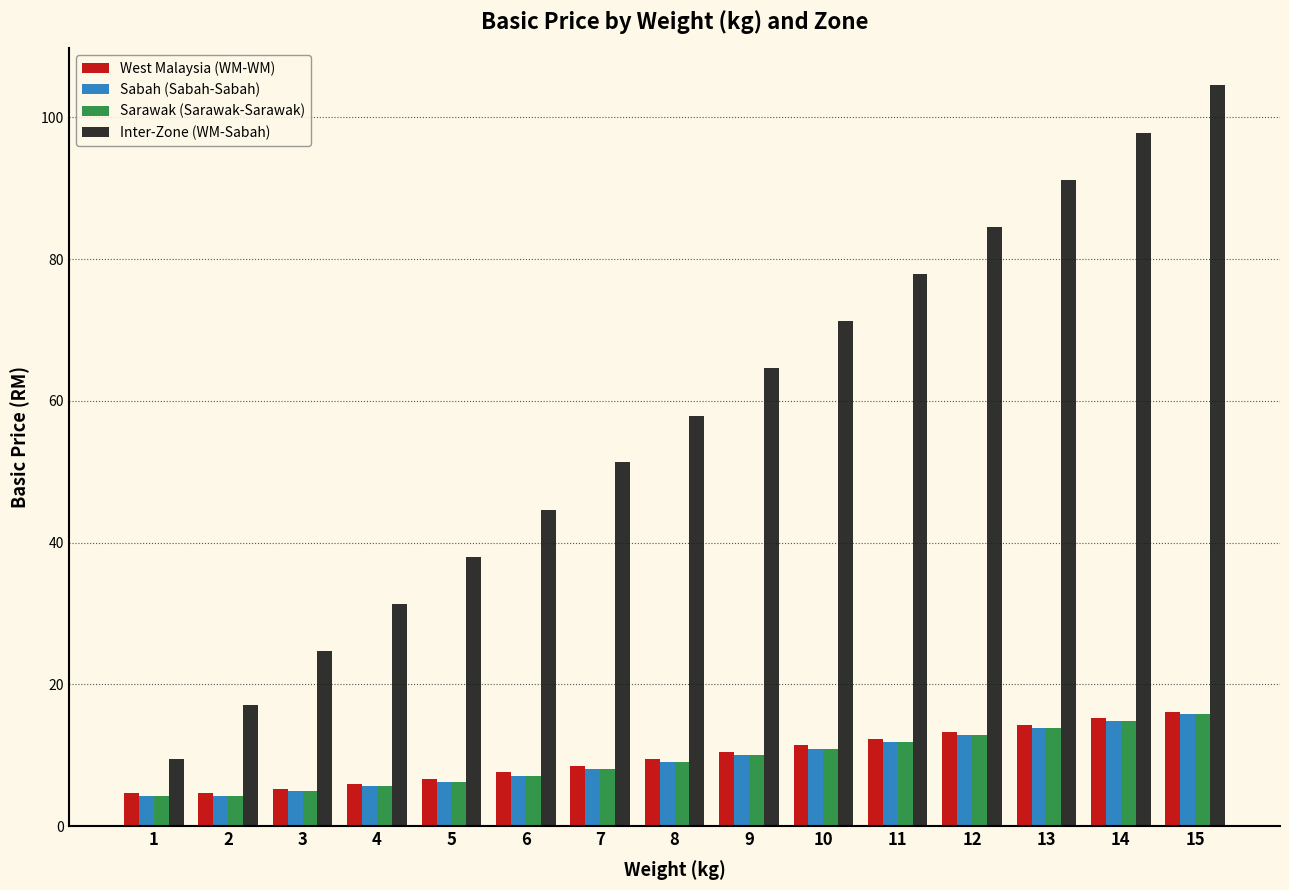

What is the total value across all series at 6?

66.4